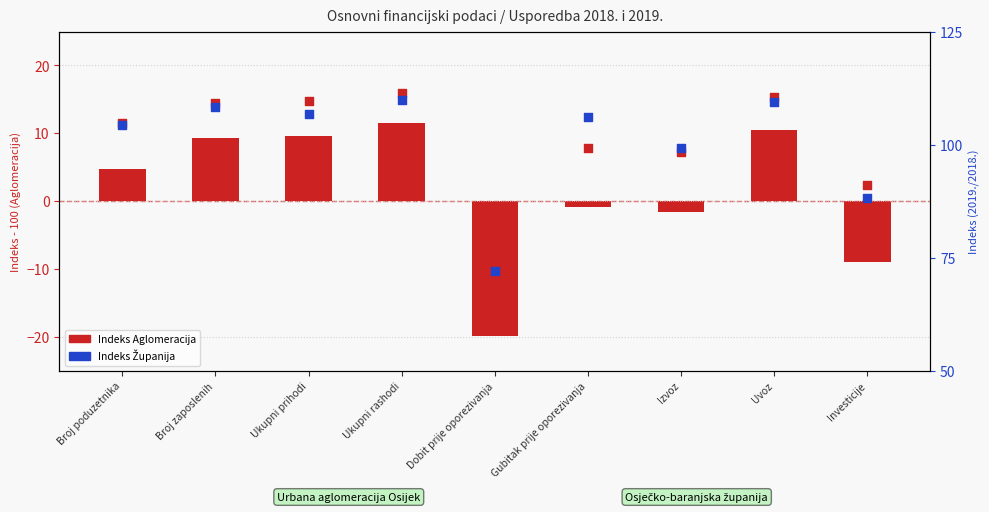

Which series reaches the minimum Y coordinate?

Indeks Aglomeracija (dev. od 100)